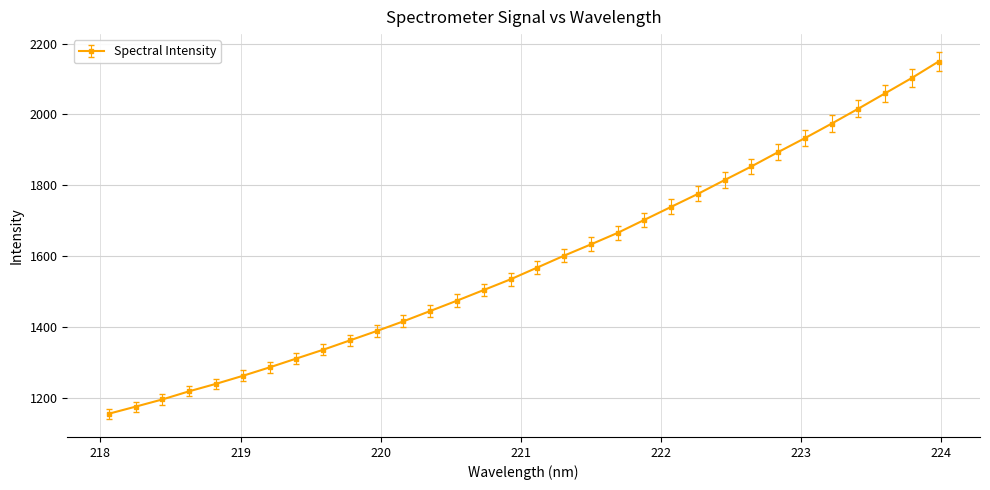

What is the average value?

1586.9